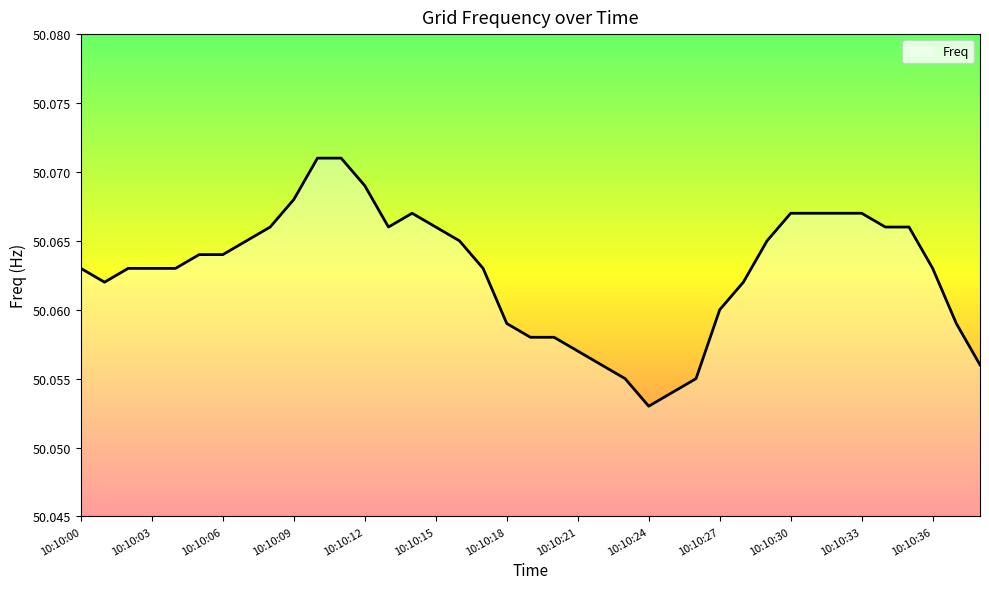

What is the value of the 24th point from the left?

50.1